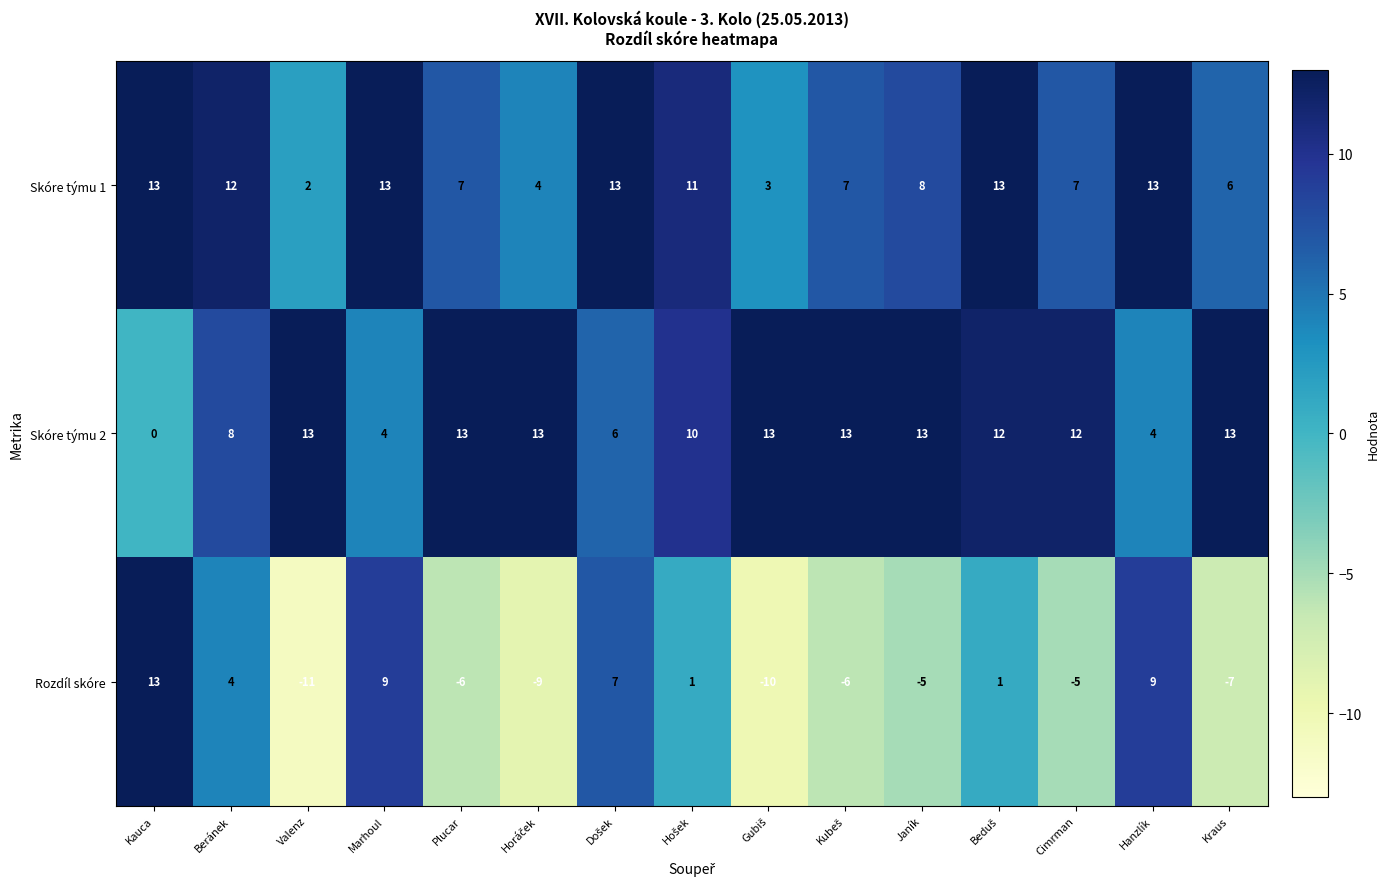

How many series are shown in this chart?

3